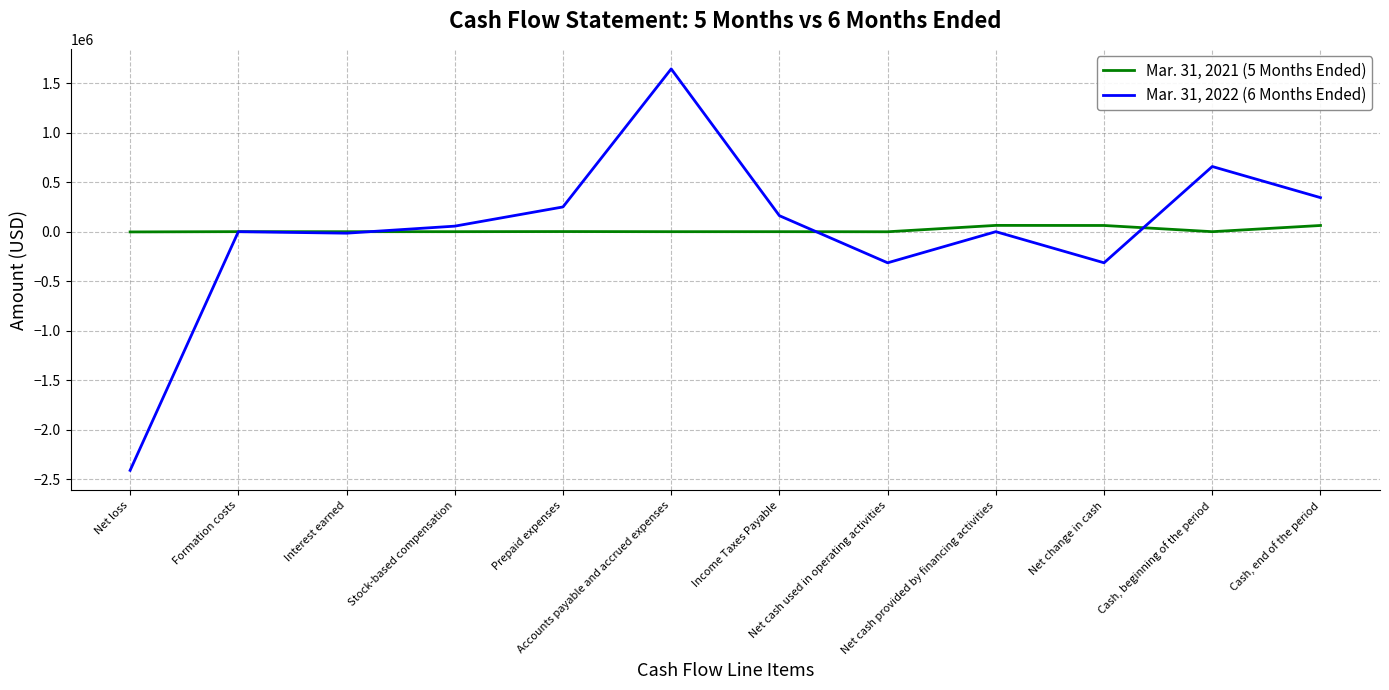

What is the maximum value shown in the chart?

1642614